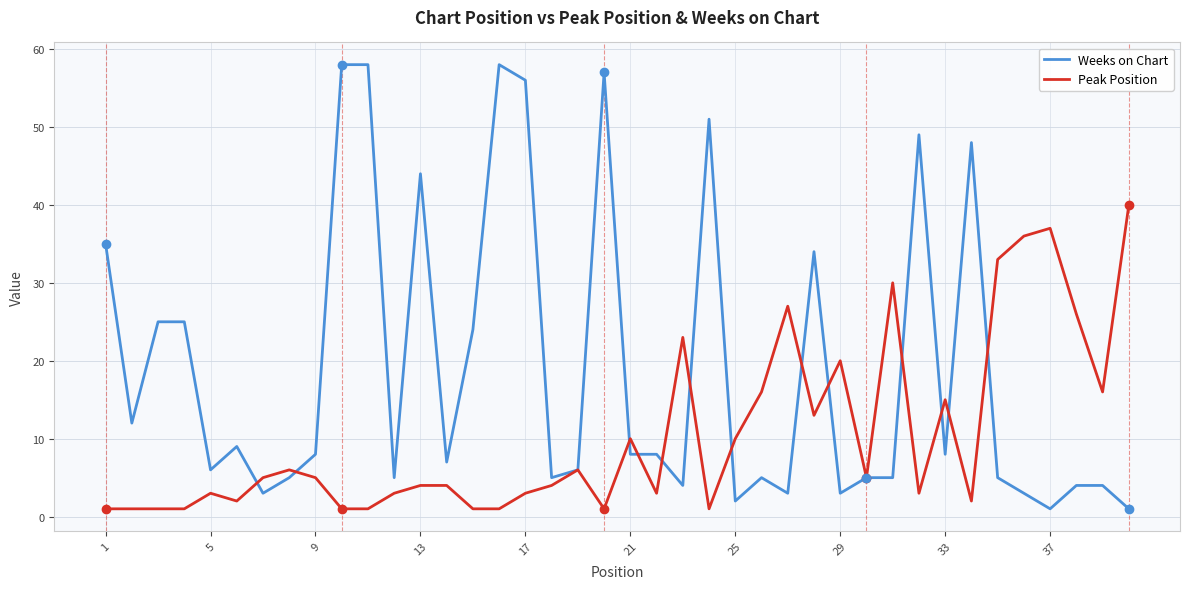

Rank the series by their average value, from highest to lowest.

Weeks on Chart, Peak Position